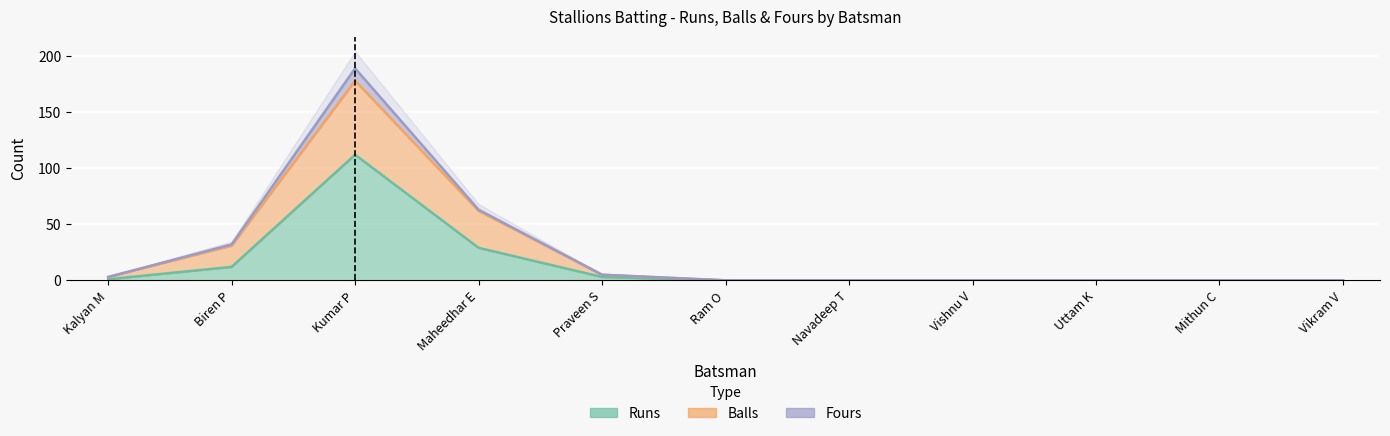

Is the value of Runs at Navadeep T greater than the value of Balls at Navadeep T?

No